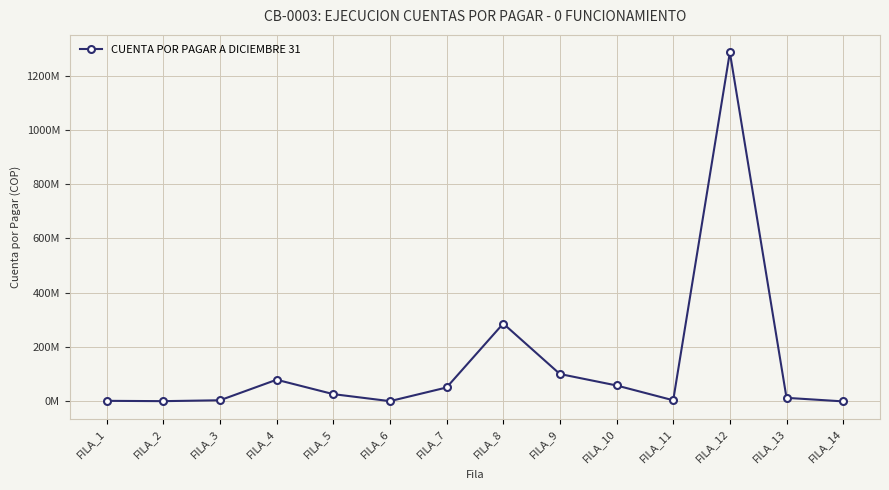

Is this an area chart (filled region under the line)?

No